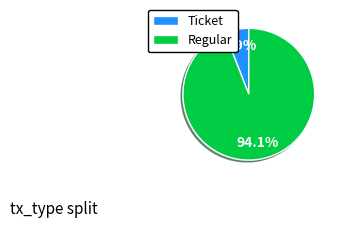

How much of the chart is everything except Ticket?

94.1%